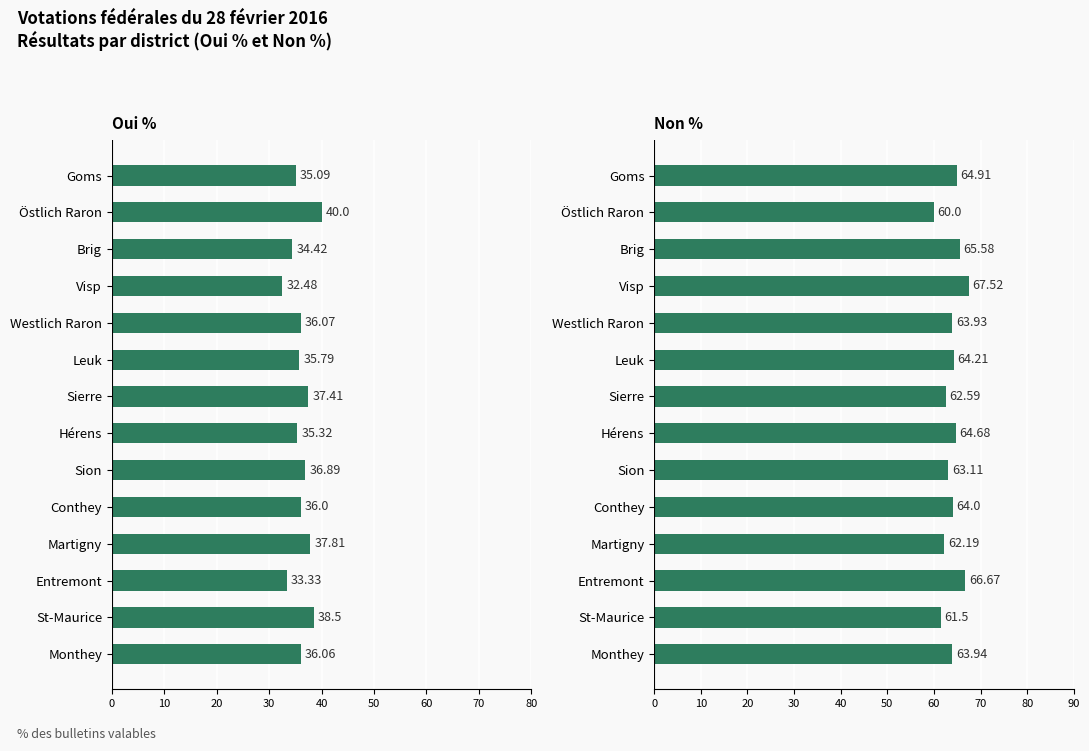

What is the sum of all Oui % values?

505.2